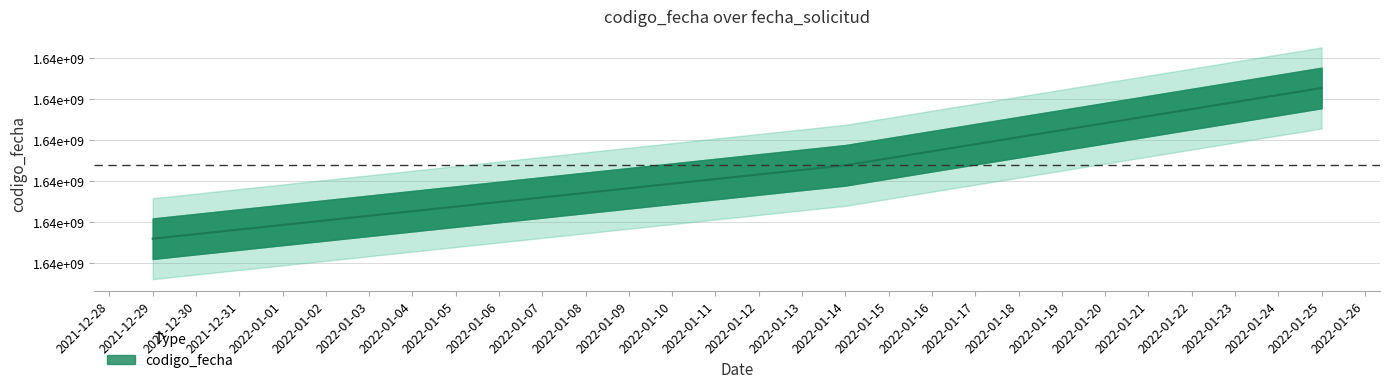

The value at 2022-01-14 is 1642193947. True or false?

True